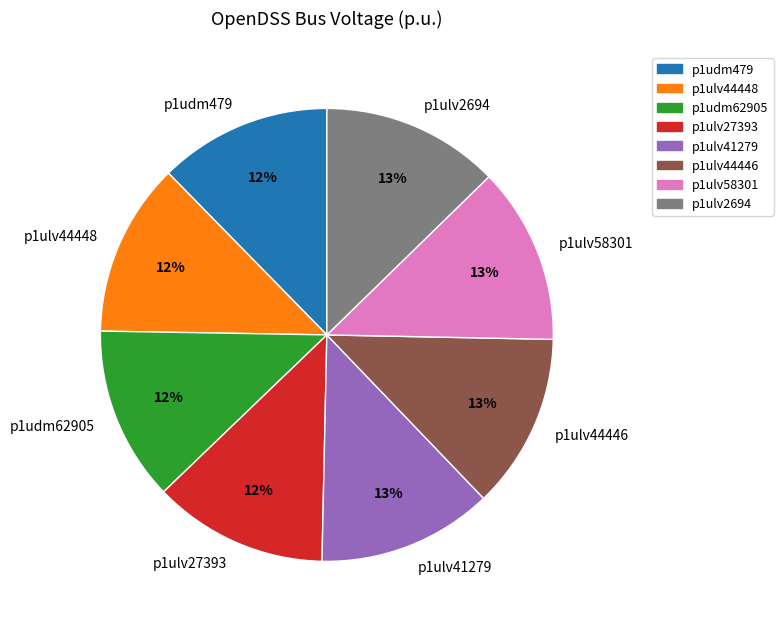

Does p1ulv58301 account for over 50% of the chart?

No